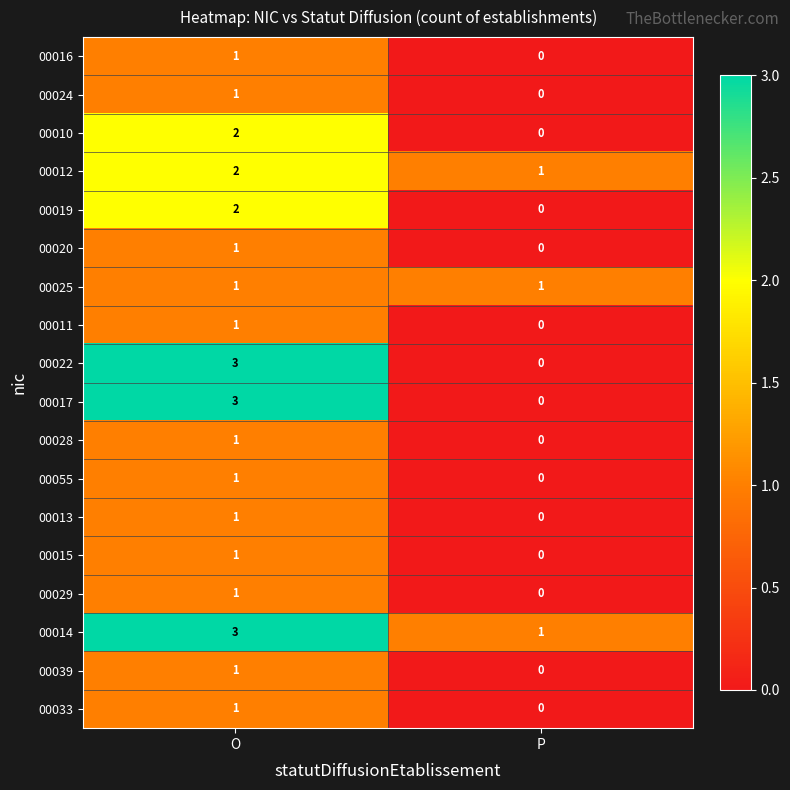

Is it true that 00022 equals 5 at O?

False